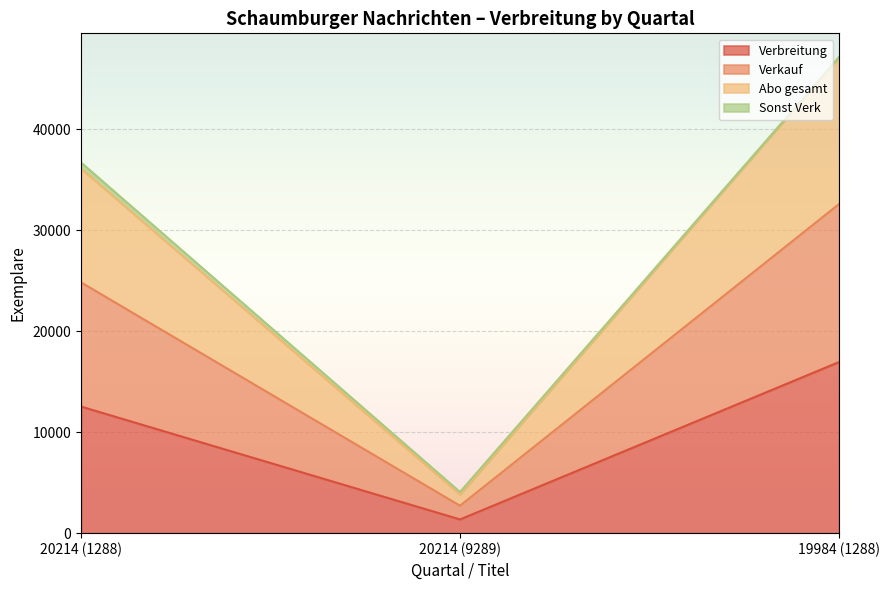

The Verbreitung series shows 1359 at 20214 (9289). True or false?

True